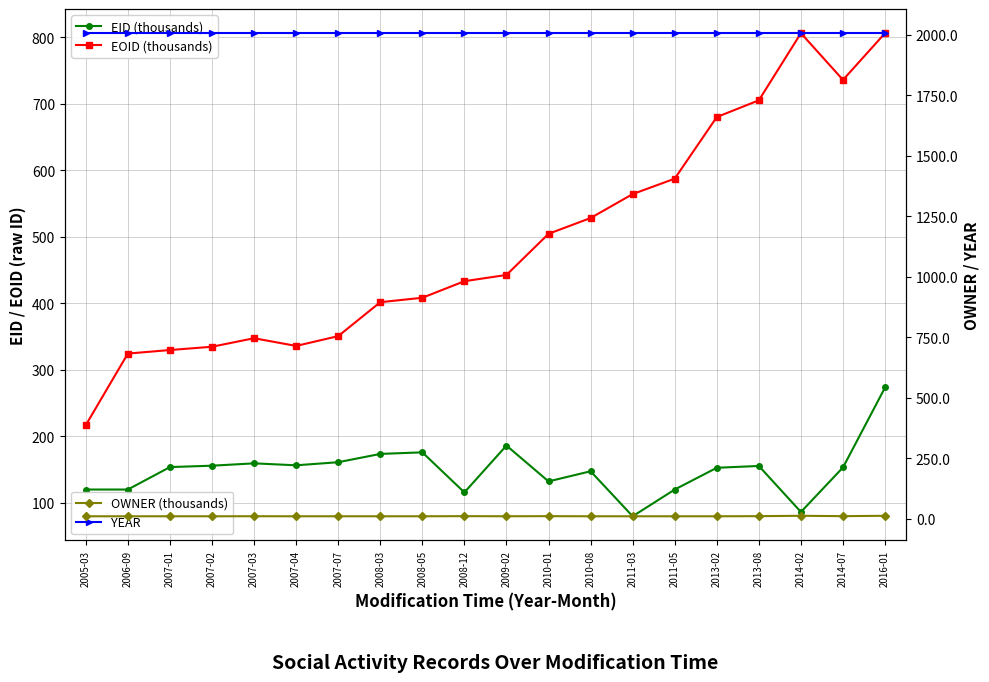

What is the total value across all series at 2007-01?

2501.2